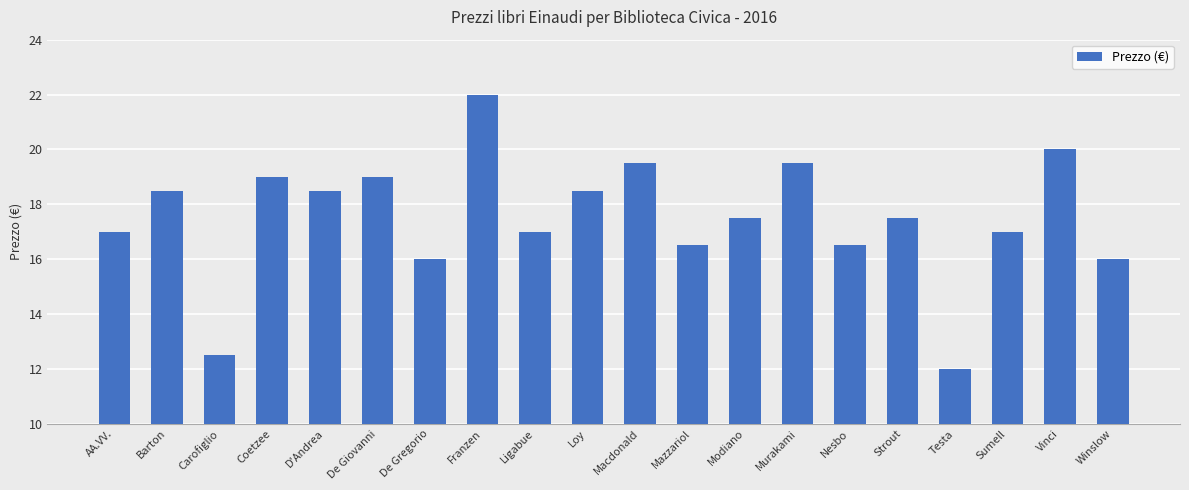

How many series are shown in this chart?

1